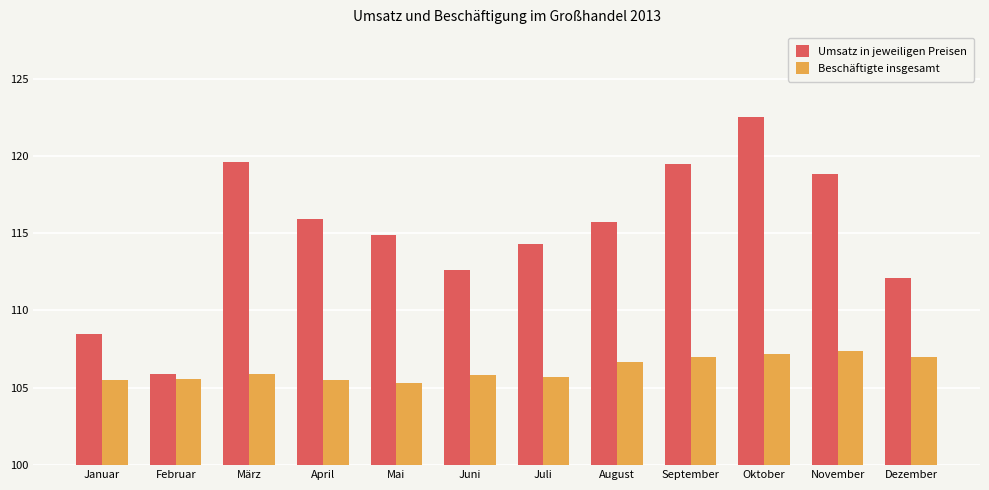

At which category is the sum across all series the highest?

Oktober